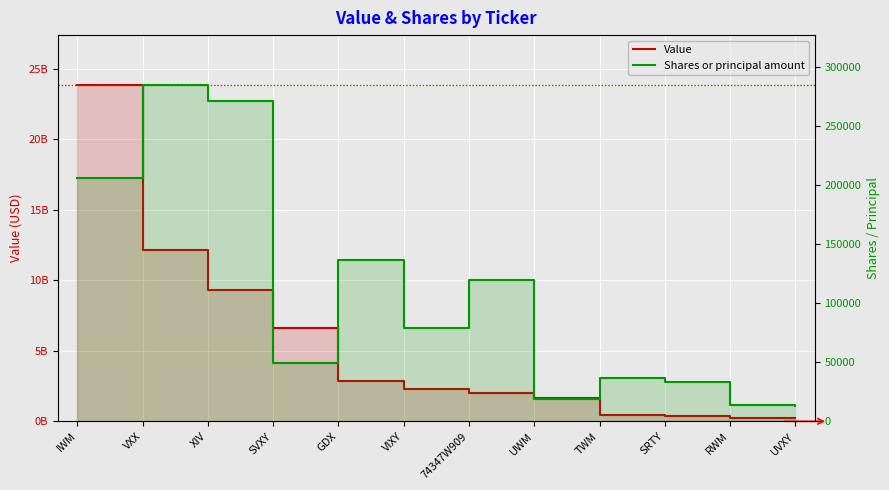

True or false: Shares or principal amount and Value cross at least once.

False